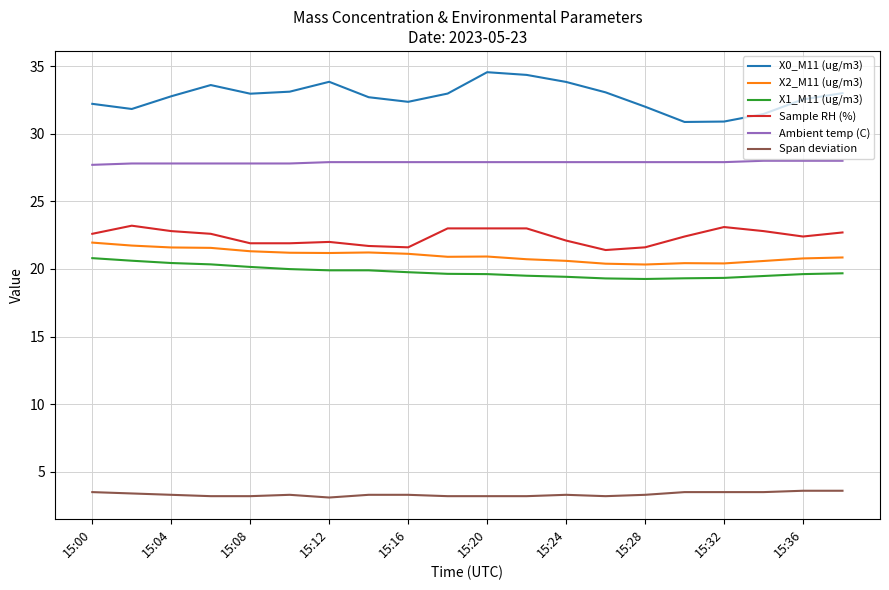

What is the lowest value of the X1_M11 (ug/m3) series?

19.3